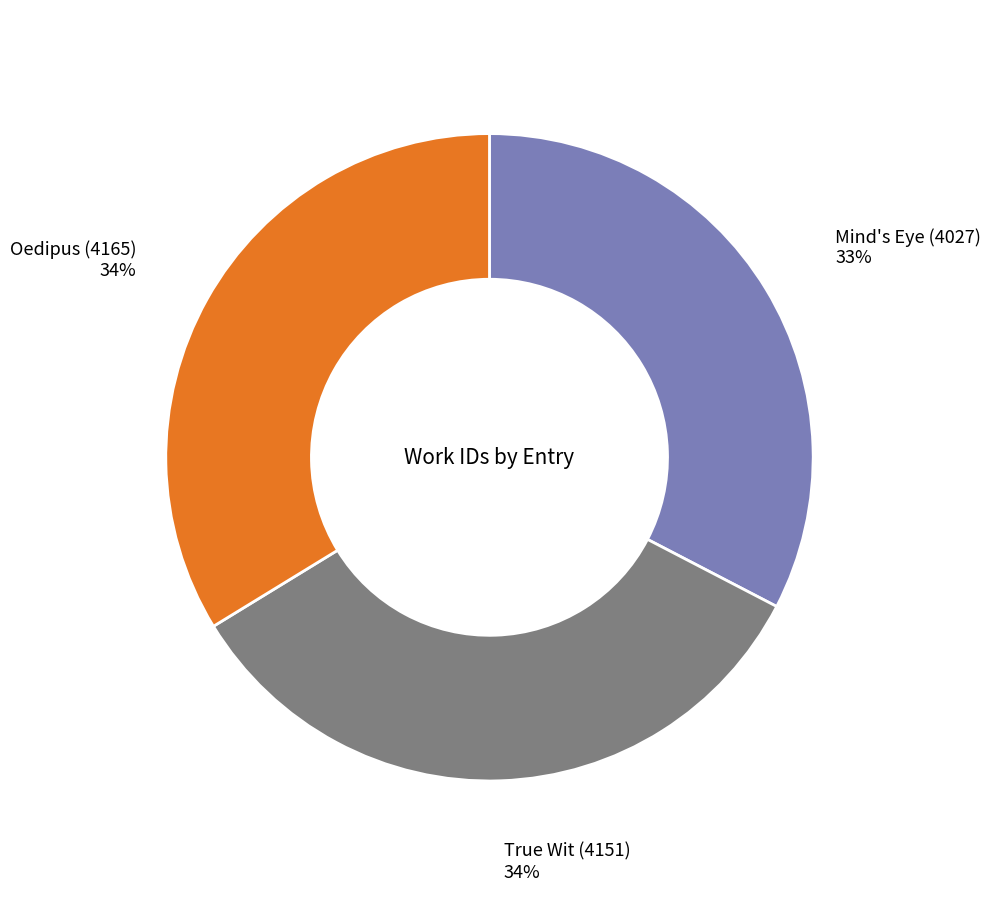

To the nearest percent, what portion does True Wit (4151) represent?

34%